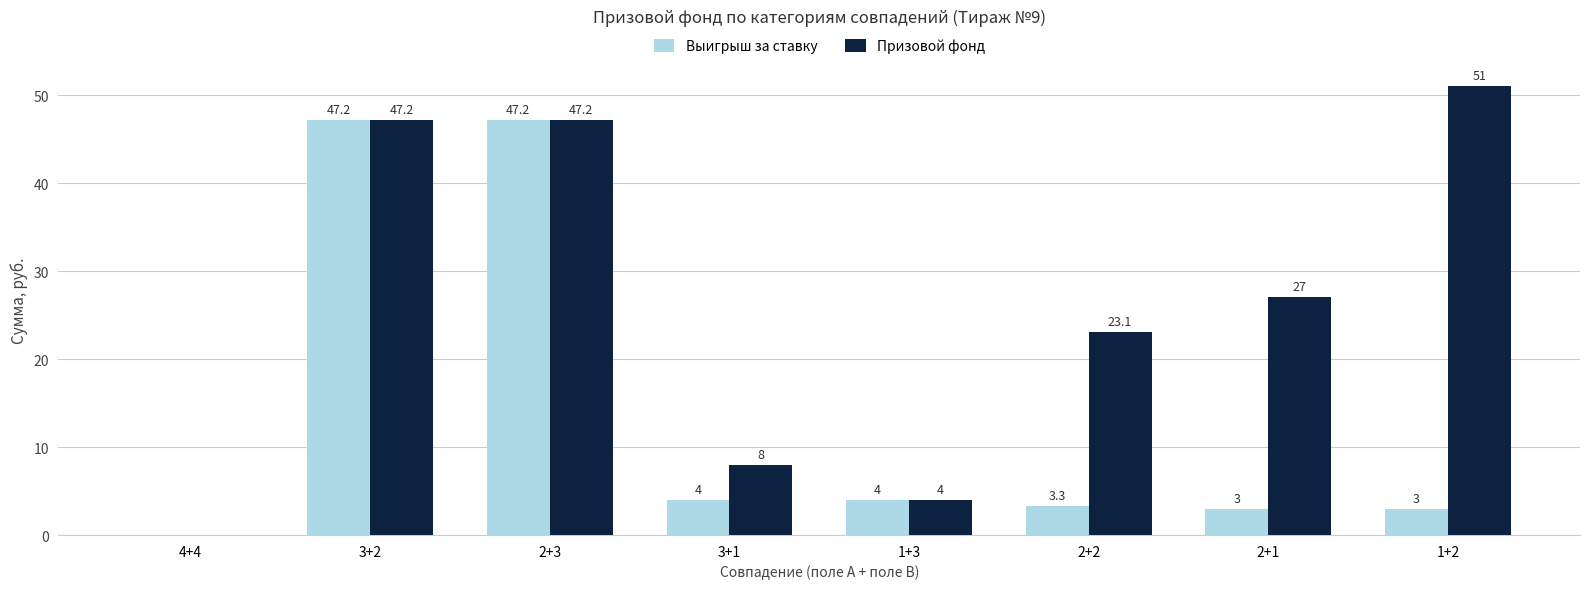

Which series changed the most between 2+3 and 1+2?

Выигрыш за ставку